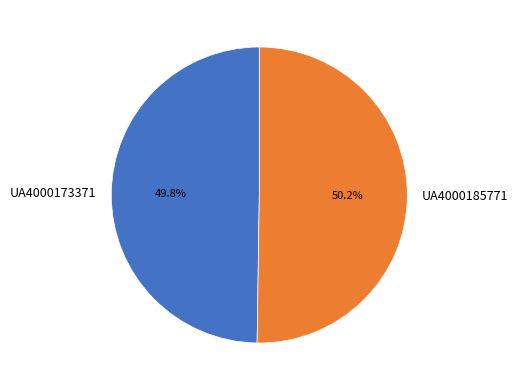

Is the sum of UA4000185771 and UA4000173371 greater than half?

Yes